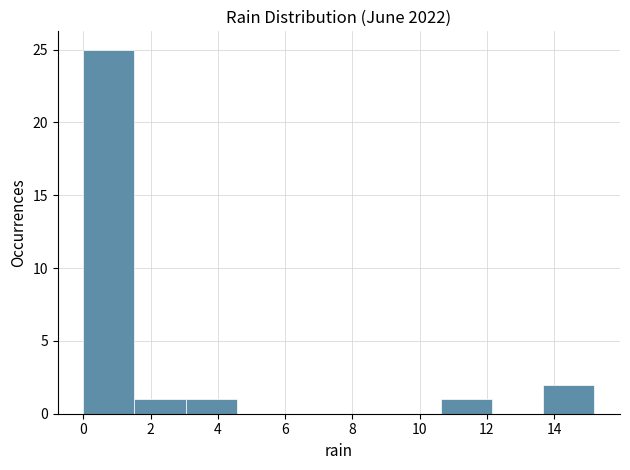

Over which range of the x-axis is the bar tallest?

0.00 to 1.52